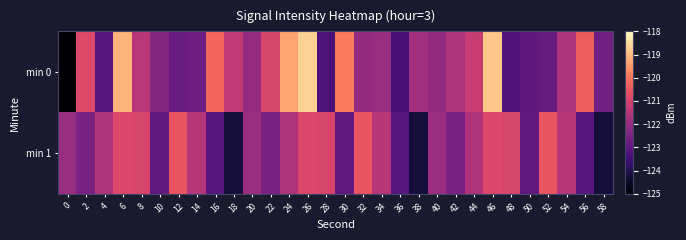

How many categories are shown in the chart?

30